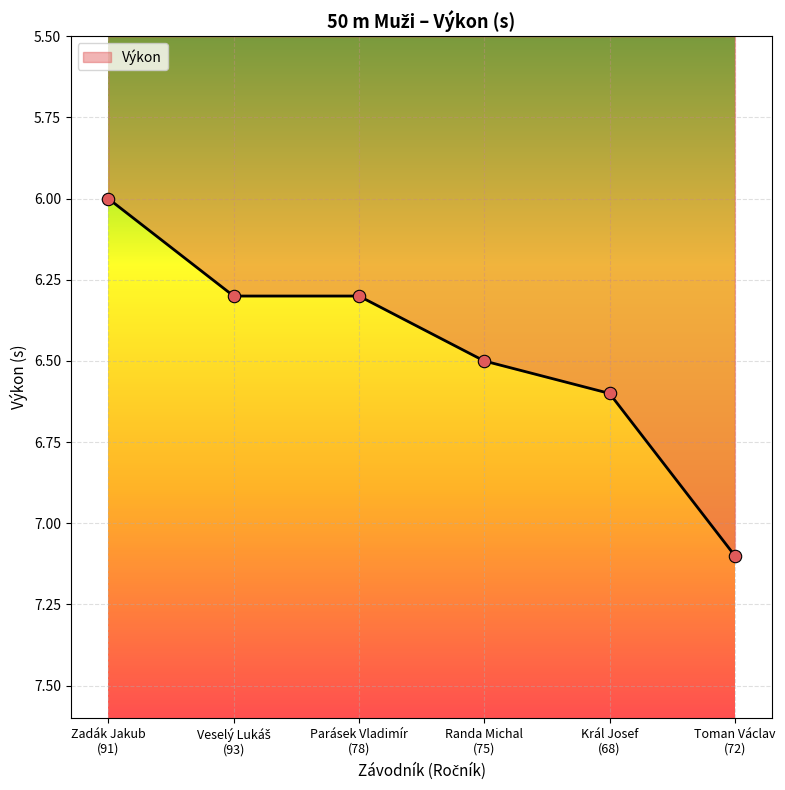

What is the ratio of the value at Randa Michal
(75) to the value at Parásek Vladimír
(78)?

1.0